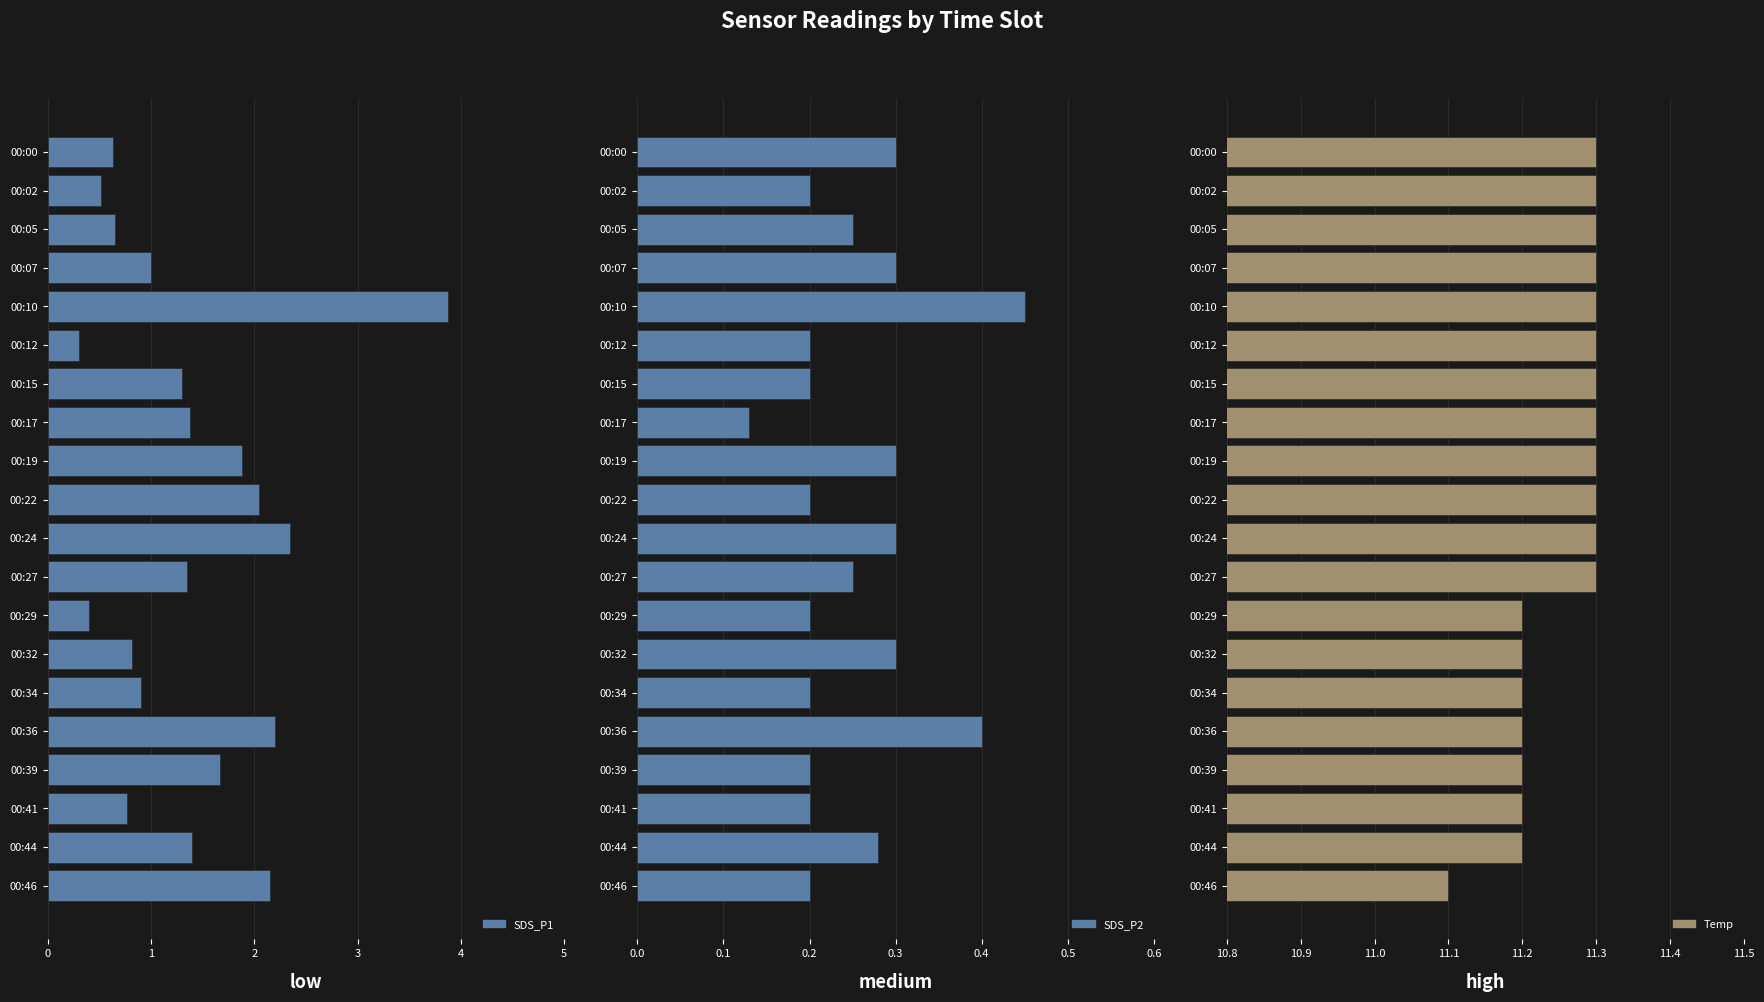

What is the minimum value for SDS_P1?

0.3